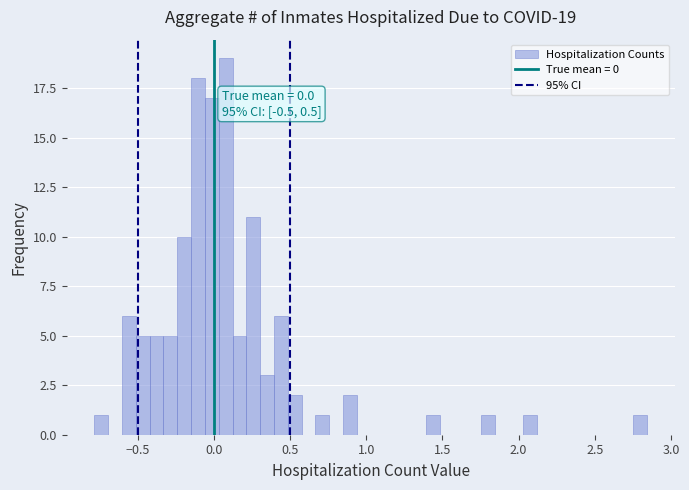

Around what value on the x-axis is the tallest bar? Give the approximate position of its centre, as read against the axis.

0.10